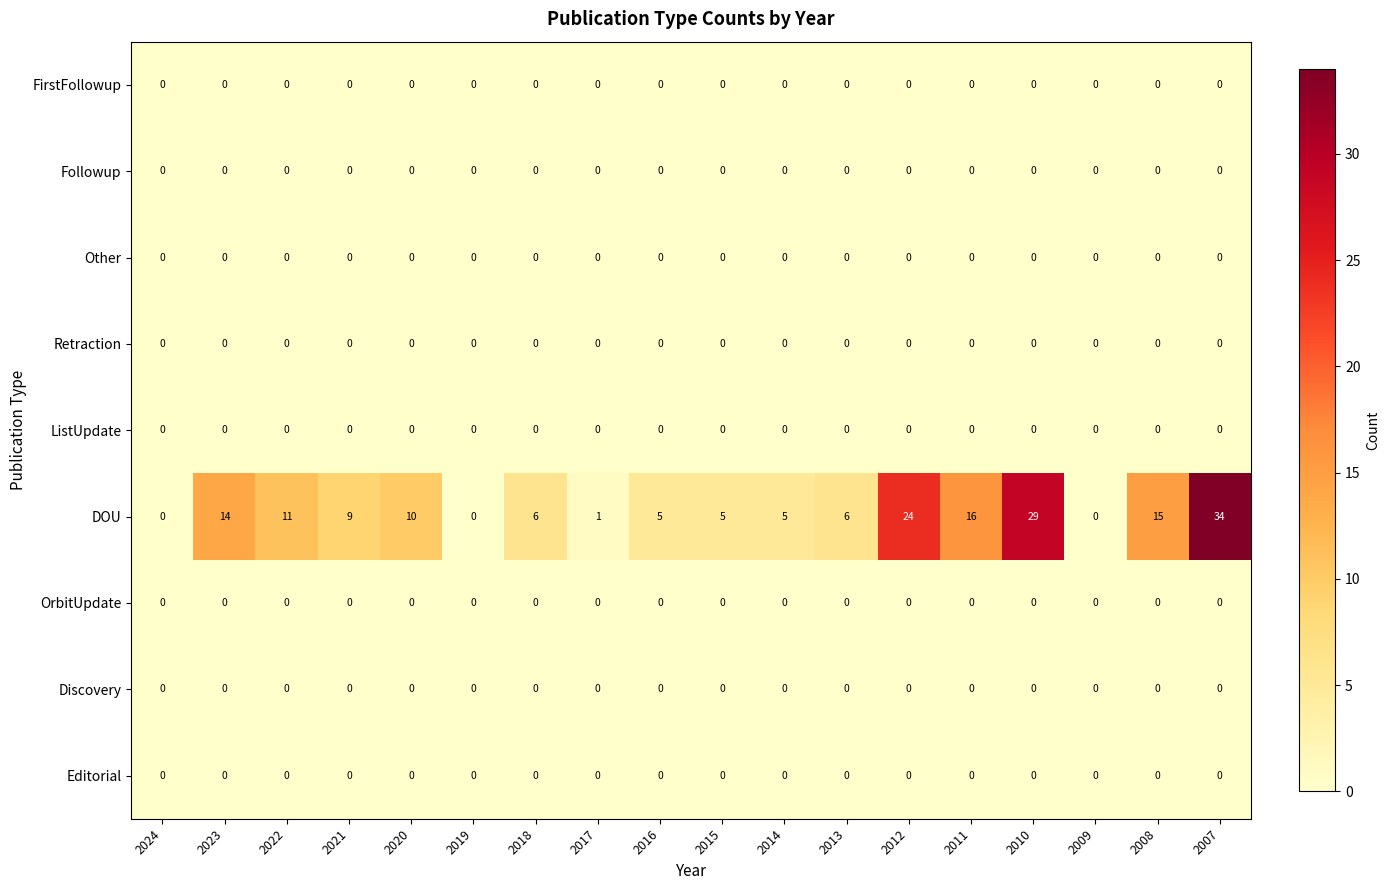

What is the total value across all series at 2008?

15